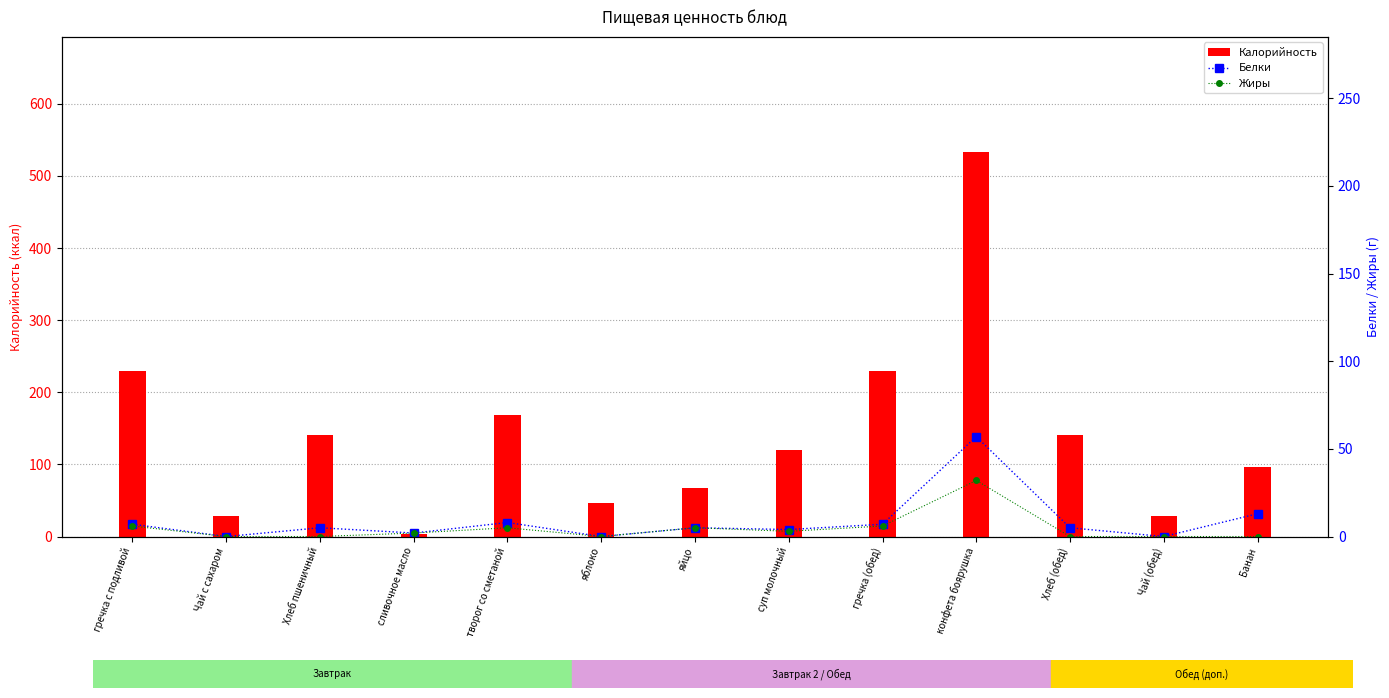

The value of Белки at Хлеб (обед) is 5. True or false?

True